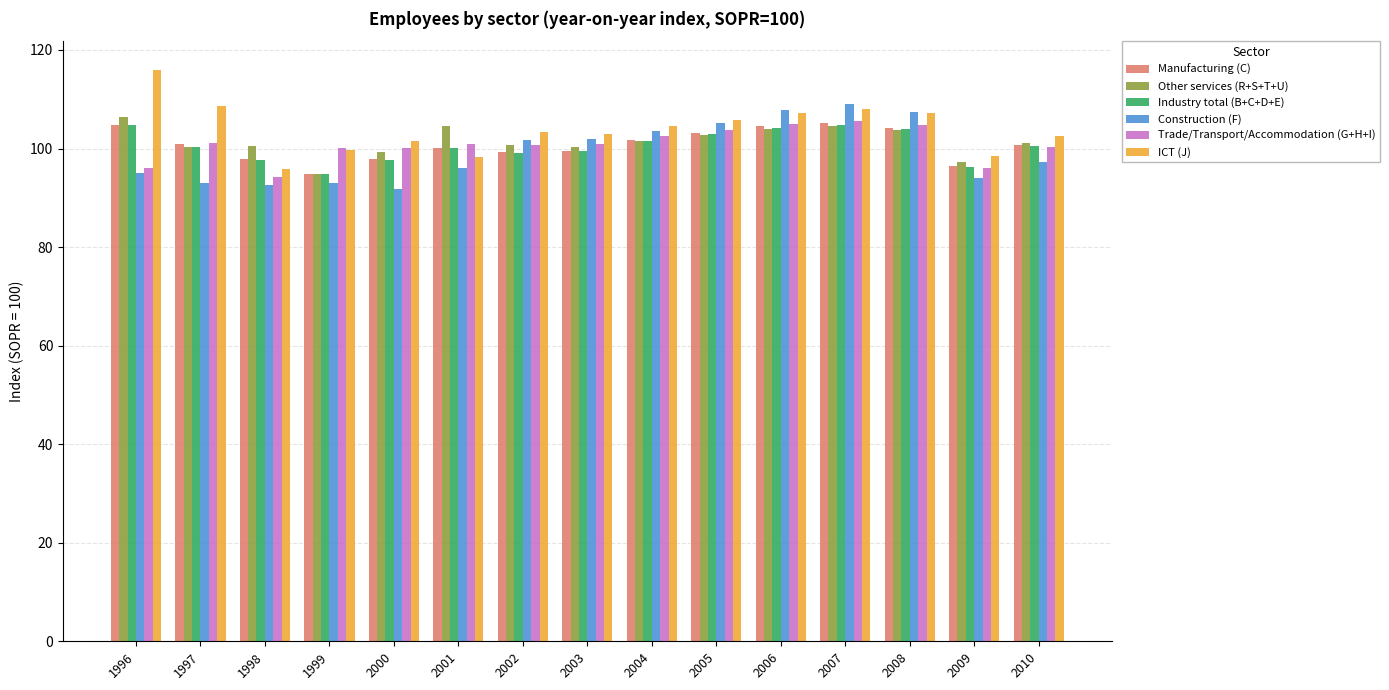

How many bars are there in each group?

6